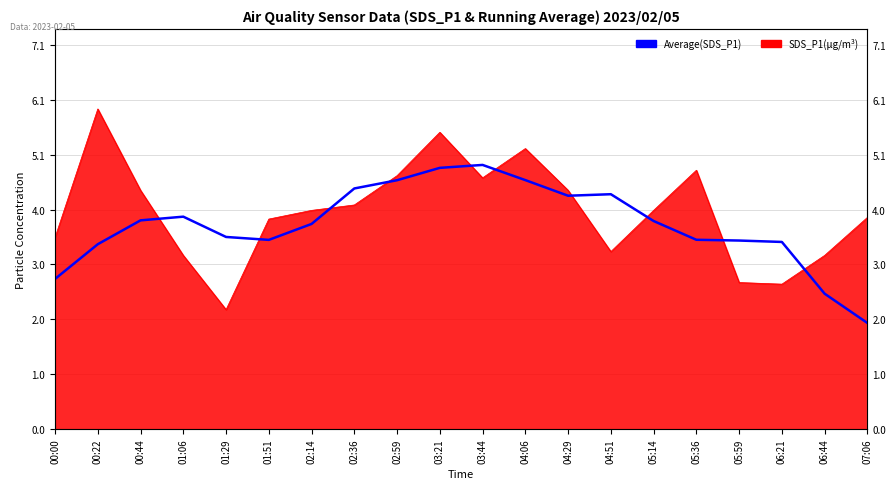

Reading left to right, what are all the values shown in this chart?

00:00=2.8	00:22=3.4	00:44=3.8	01:06=3.9	01:29=3.5	01:51=3.5	02:14=3.8	02:36=4.4	02:59=4.6	03:21=4.8	03:44=4.9	04:06=4.6	04:29=4.3	04:51=4.3	05:14=3.8	05:36=3.5	05:59=3.5	06:21=3.4	06:44=2.5	07:06=2.0